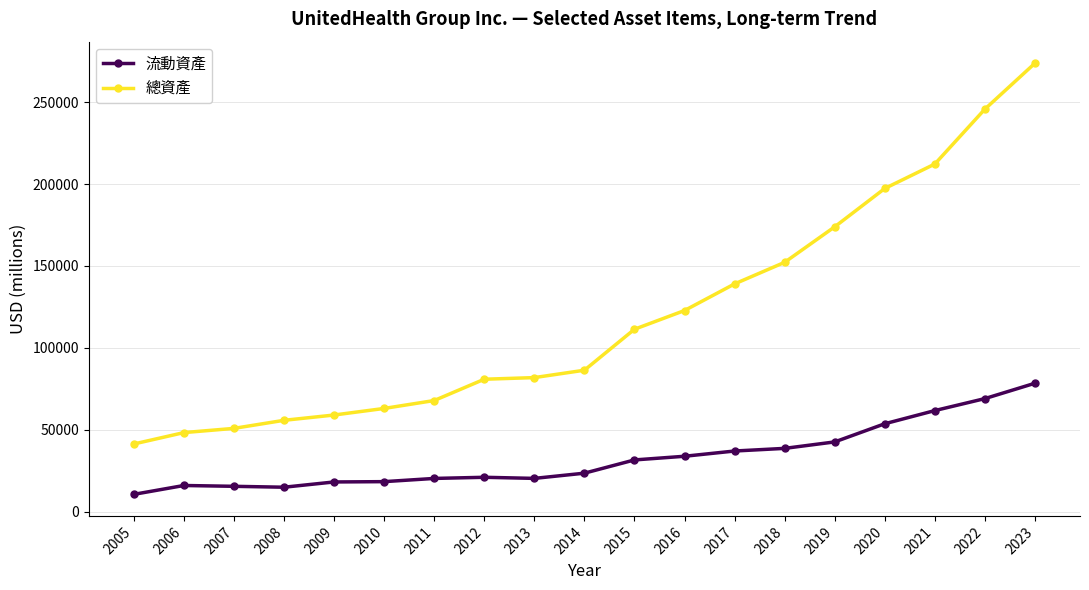

Count the number of categories in the chart.

19